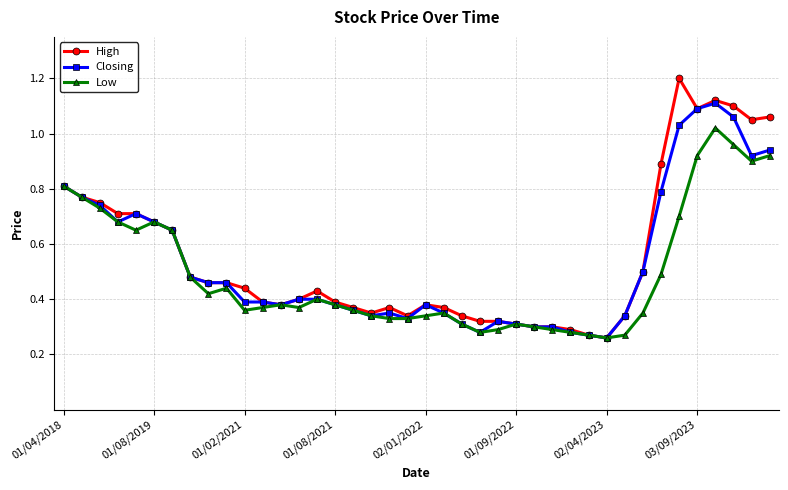

How many distinct data groups are displayed?

3